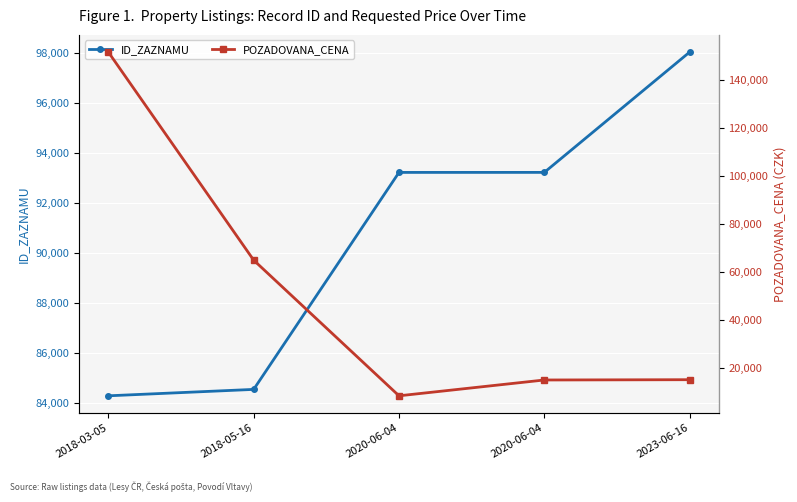

List the series in order of their overall mean, lowest first.

POZADOVANA_CENA, ID_ZAZNAMU